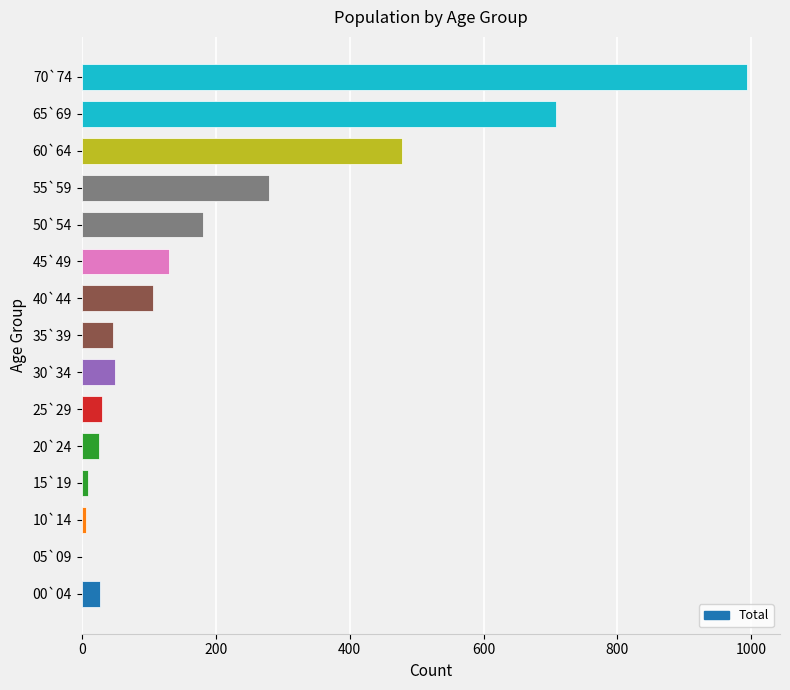

How many categories are shown in the chart?

15